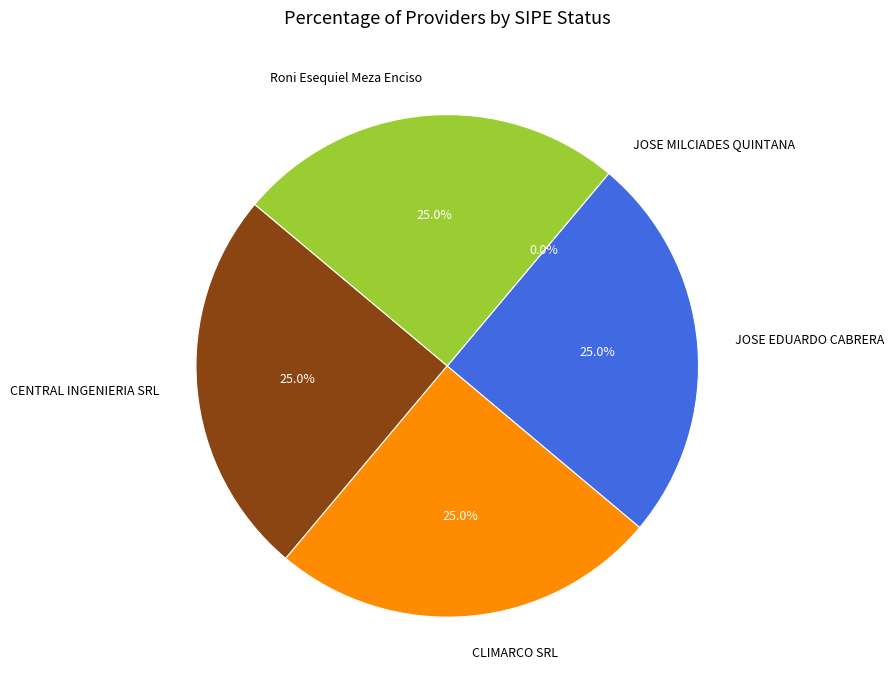

The JOSE MILCIADES QUINTANA slice represents 0% of the pie. True or false?

True